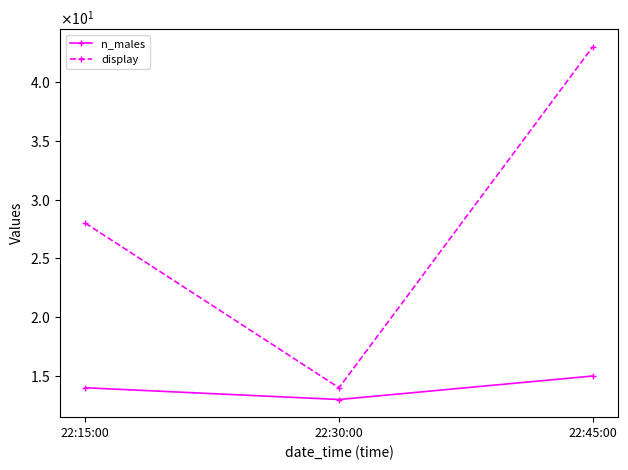

What position from the left is 22:15:00?

1